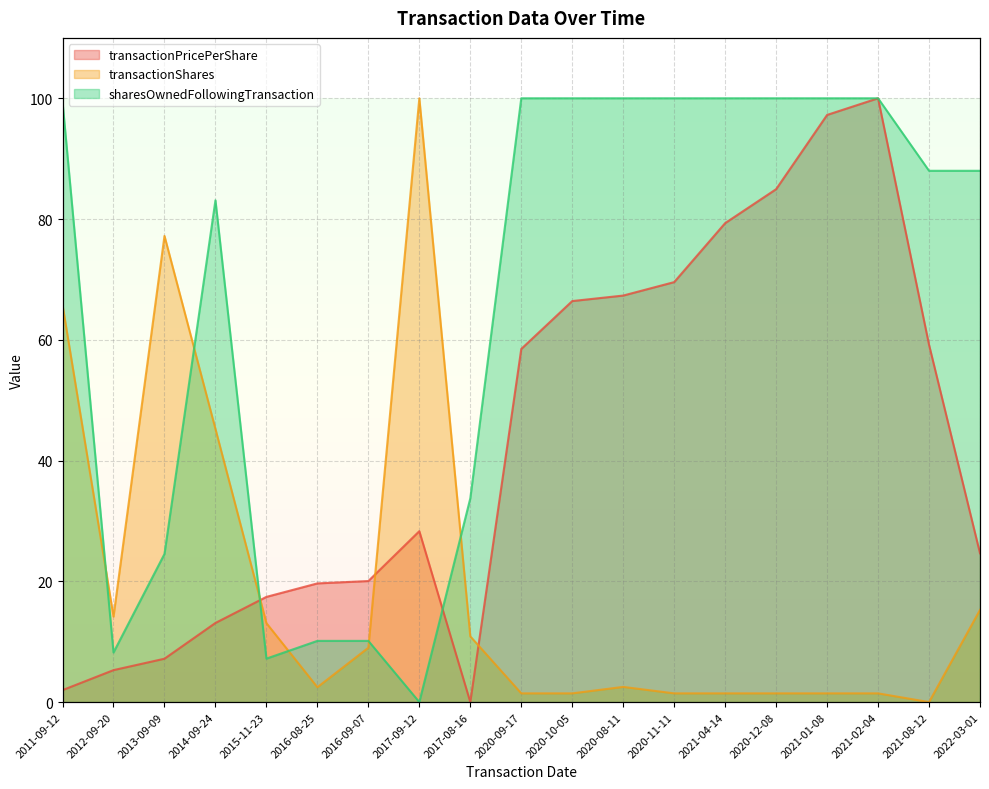

At which label does transactionShares first exceed 2?

2011-09-12